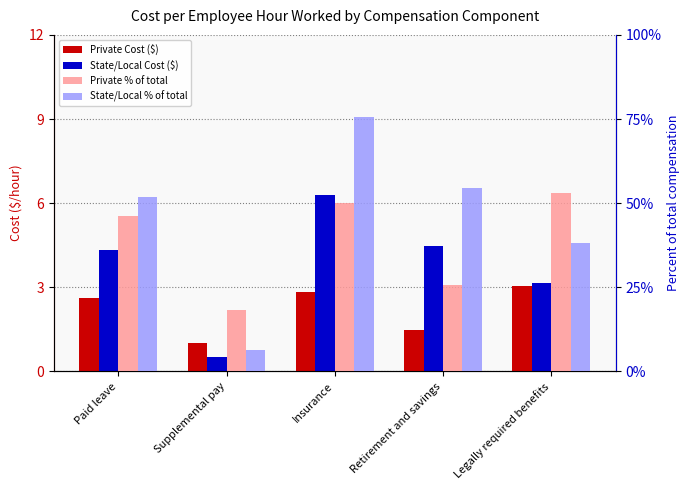

At how many categories does at least one series exceed 0?

5